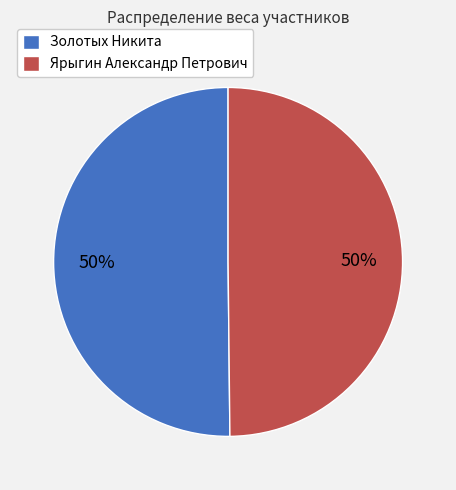

True or false: Золотых Никита accounts for 50% of the total.

True